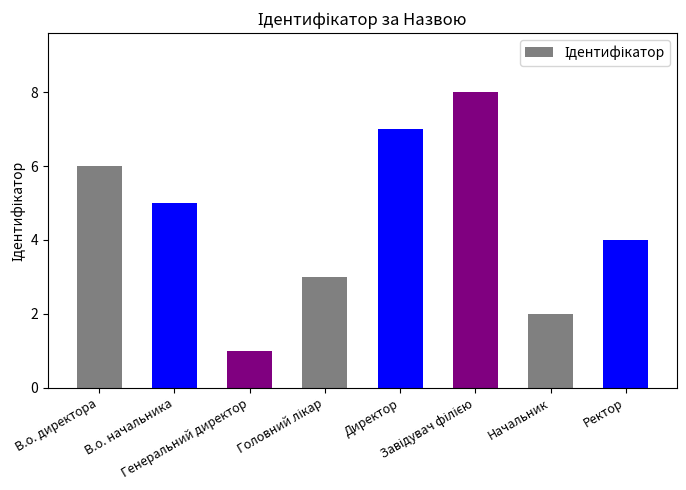

What is the greatest value displayed?

8